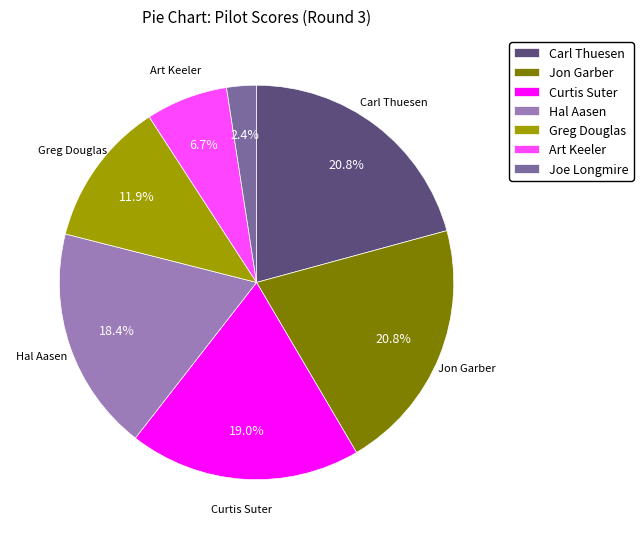

Is there a majority slice in this chart?

No